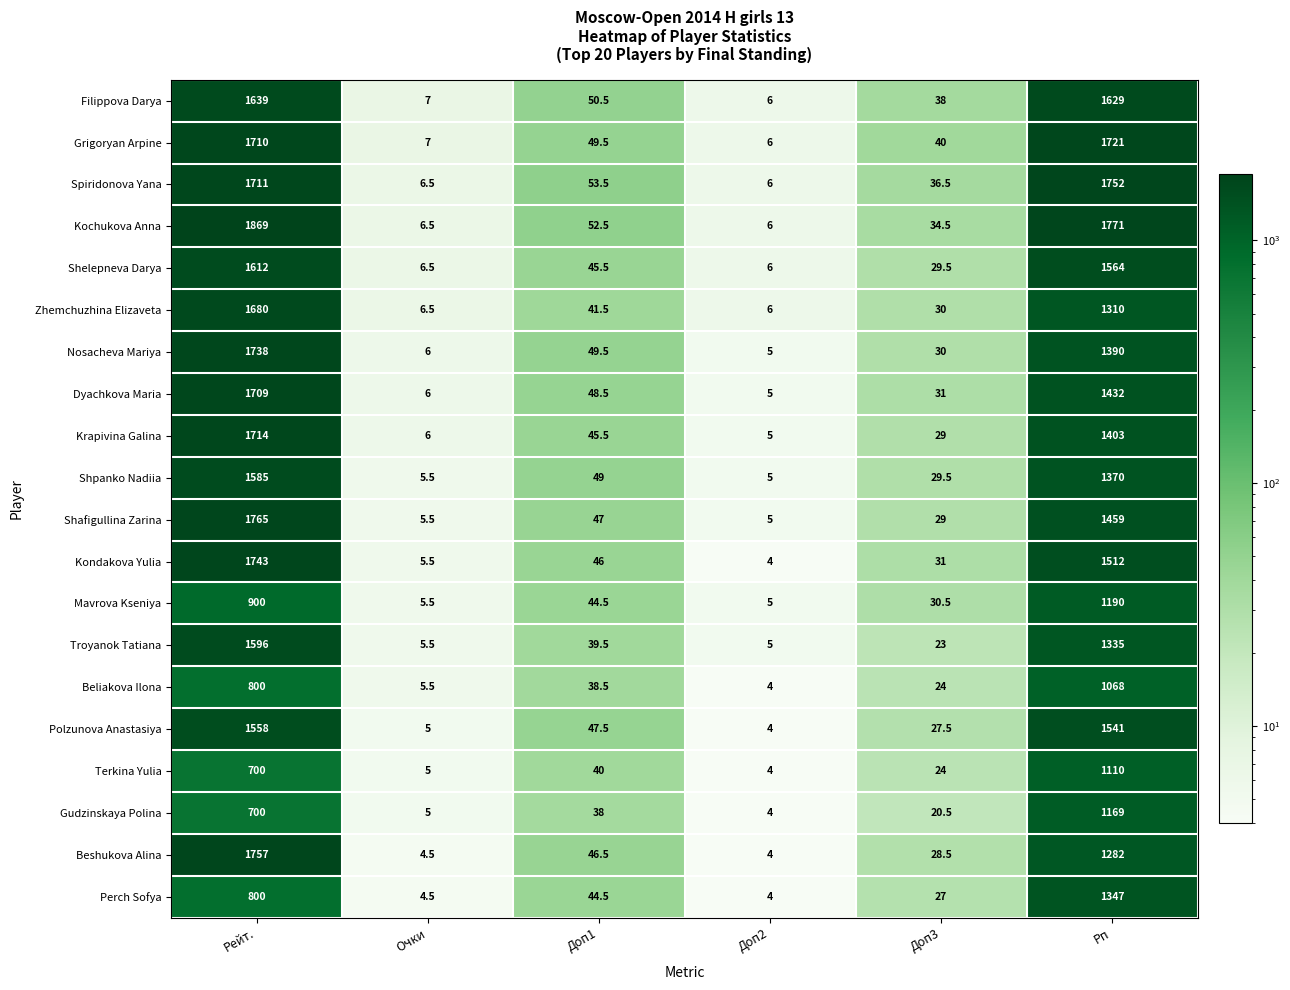

Which series changed the most between Доп1 and Доп2?

Spiridonova Yana